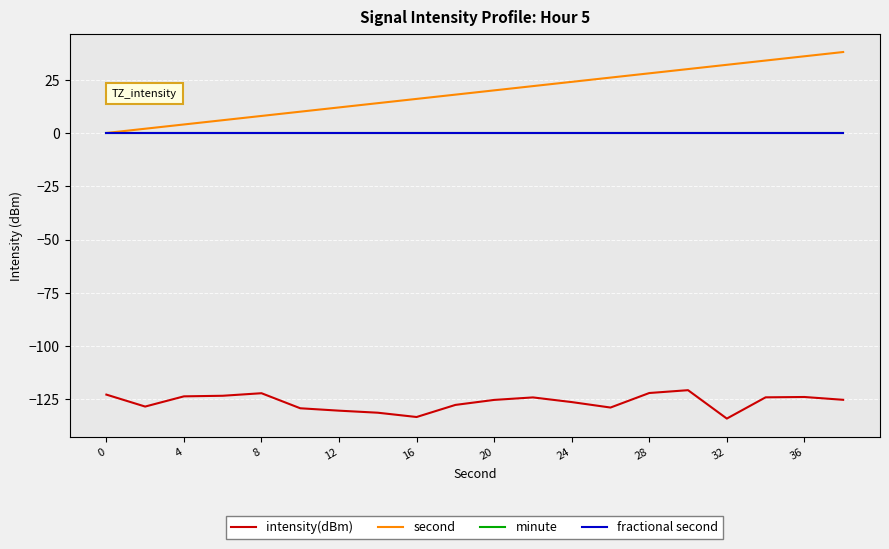

Reading right to left, list all the values displayed in this chart.

intensity(dBm): -125.2	-123.9	-124.1	-134.0	-120.7	-122.0	-128.9	-126.3	-124.1	-125.3	-127.6	-133.3	-131.3	-130.3	-129.2	-122.1	-123.3	-123.6	-128.4	-122.8
second: 38.0	36.0	34.0	32.0	30.0	28.0	26.0	24.0	22.0	20.0	18.0	16.0	14.0	12.0	10.0	8.0	6.0	4.0	2.0	0.0
minute: 0.0	0.0	0.0	0.0	0.0	0.0	0.0	0.0	0.0	0.0	0.0	0.0	0.0	0.0	0.0	0.0	0.0	0.0	0.0	0.0
fractional second: 0.0	0.0	0.0	0.0	0.0	0.0	0.0	0.0	0.0	0.0	0.0	0.0	0.0	0.0	0.0	0.0	0.0	0.0	0.0	0.0